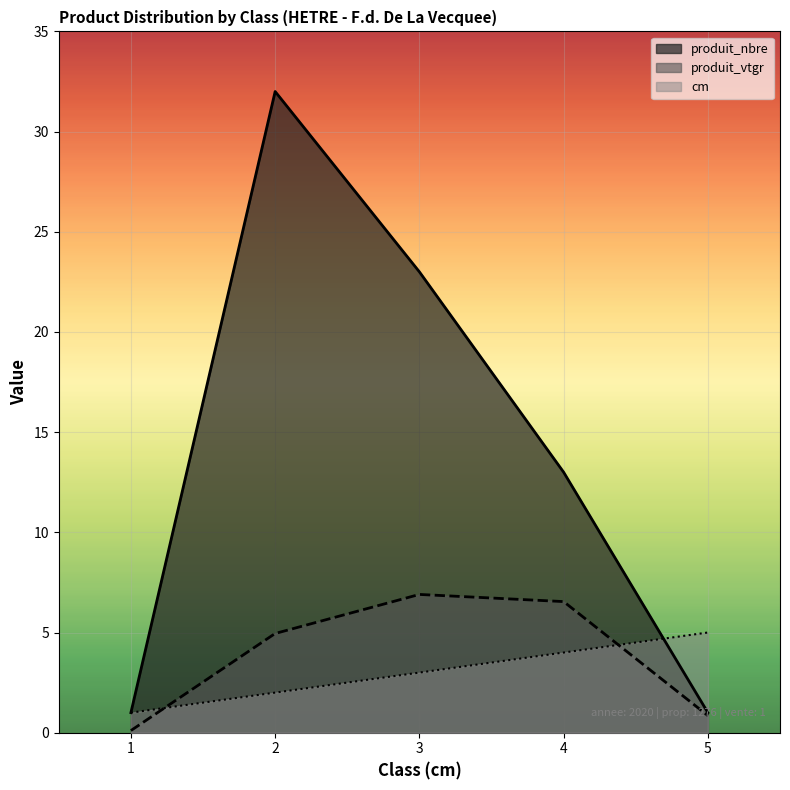

Rank the series by their maximum value, from lowest to highest.

cm, produit_vtgr, produit_nbre